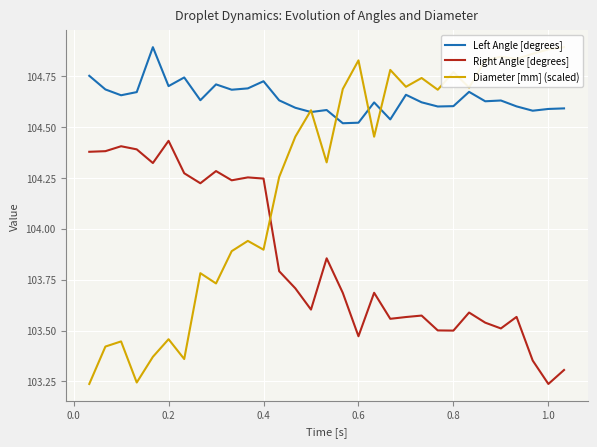

True or false: Right Angle [degrees] and Left Angle [degrees] intersect in this chart.

False